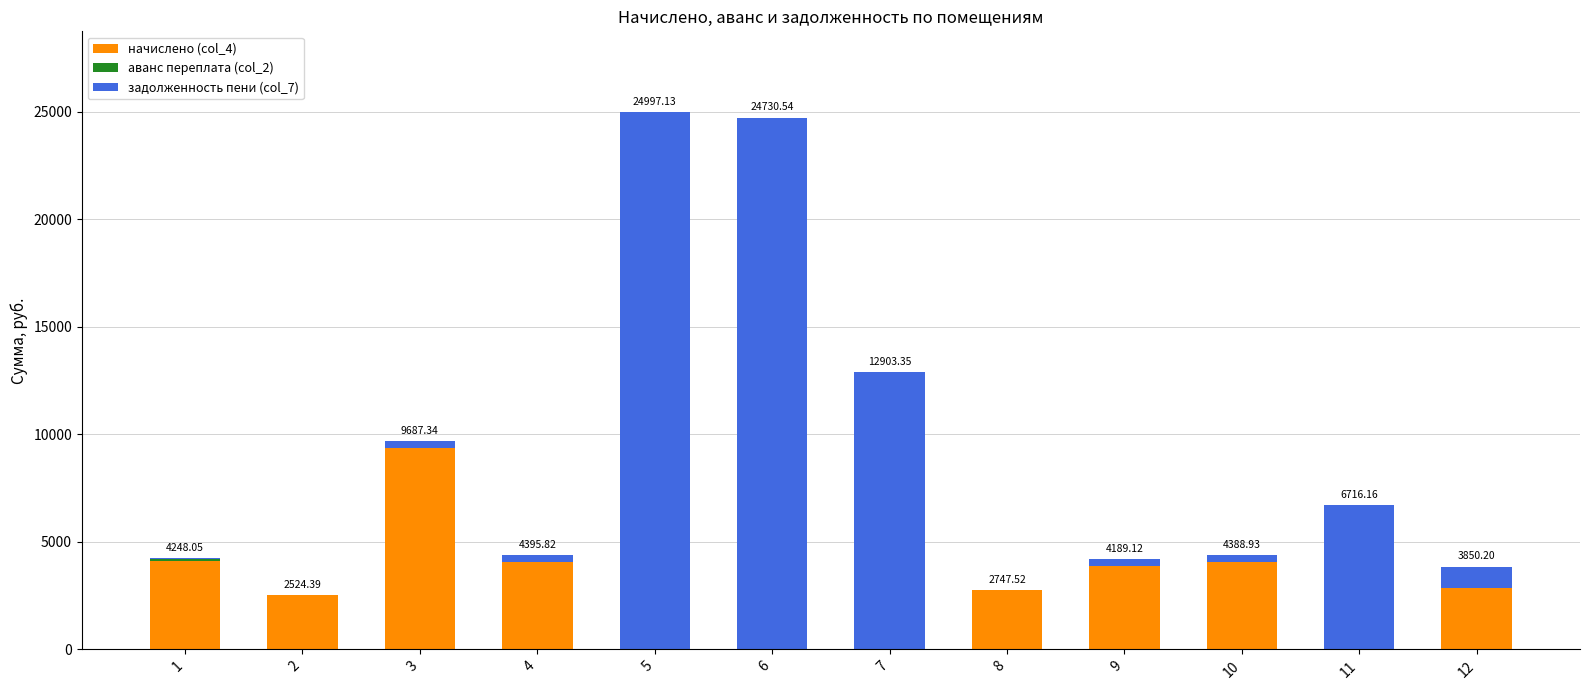

How many distinct data groups are displayed?

3